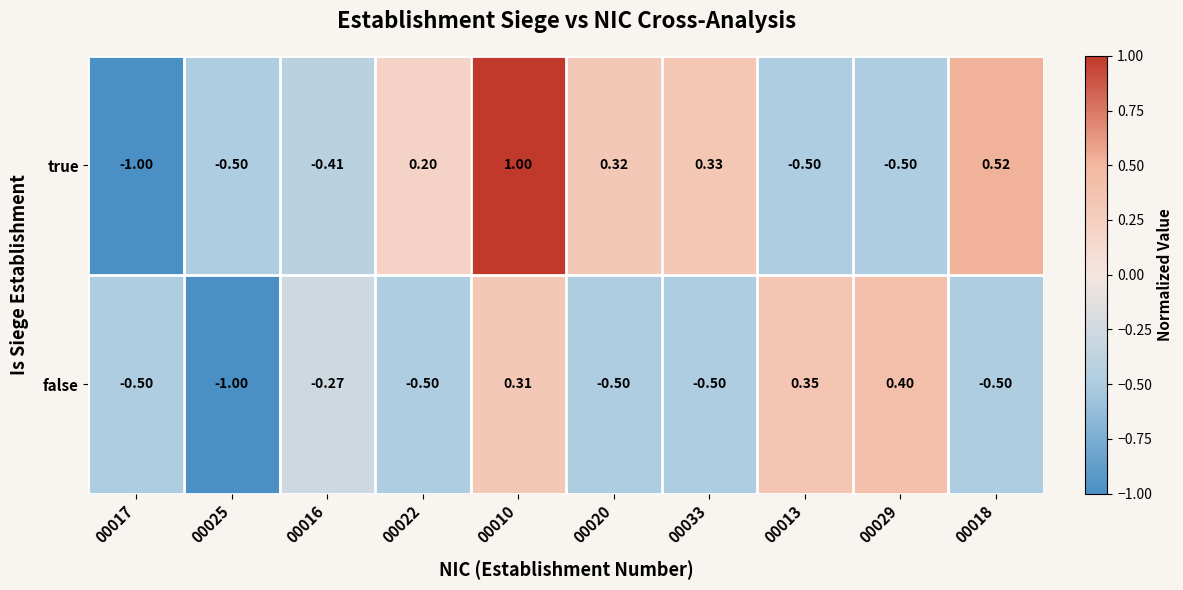

At which category does the chart reach its peak across all series?

00010